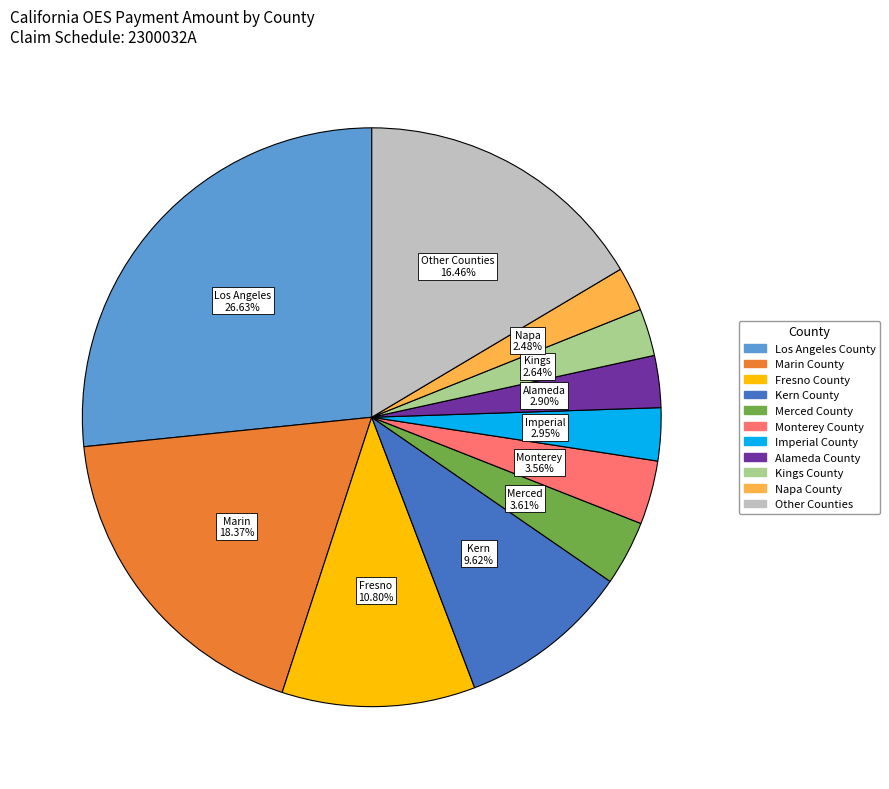

Do Merced County and Other Counties together represent more than half of the pie?

No